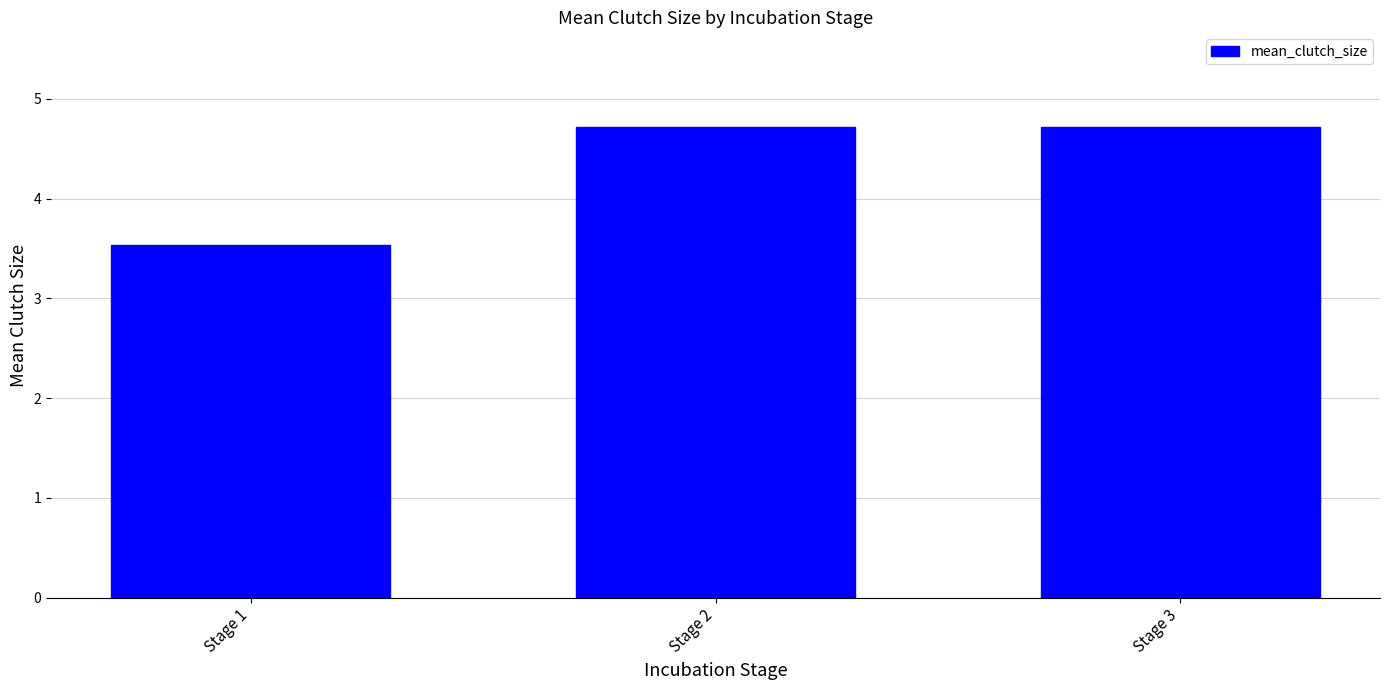

Reading left to right, what are all the values shown in this chart?

Stage 1=3.5	Stage 2=4.7	Stage 3=4.7